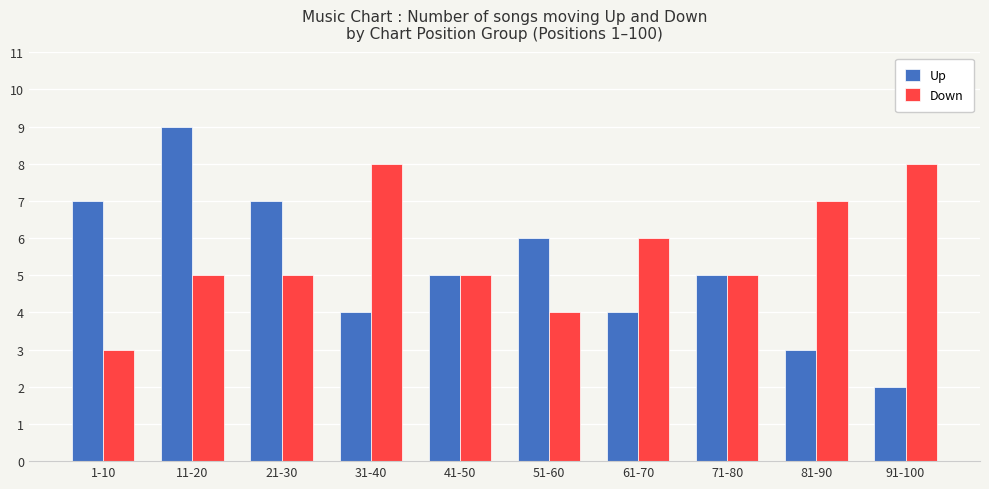

How many bars are there in total?

20